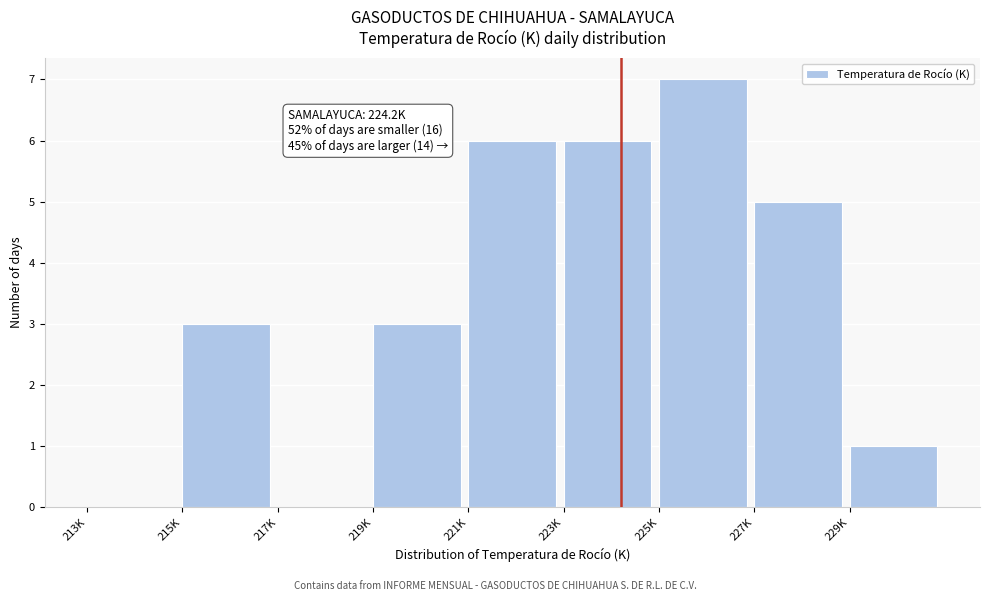

Reading left to right, what are all the values shown in this chart?

213K=0	215K=3	217K=0	219K=3	221K=6	223K=6	225K=7	227K=5	229K=1